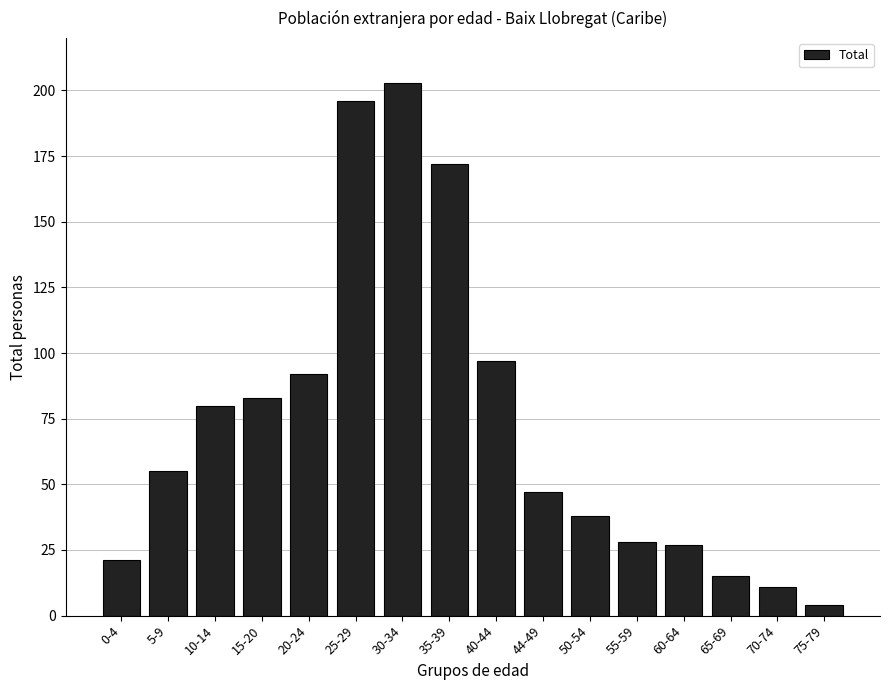

Reading left to right, extract all data points from this chart.

0-4=21	5-9=55	10-14=80	15-20=83	20-24=92	25-29=196	30-34=203	35-39=172	40-44=97	44-49=47	50-54=38	55-59=28	60-64=27	65-69=15	70-74=11	75-79=4